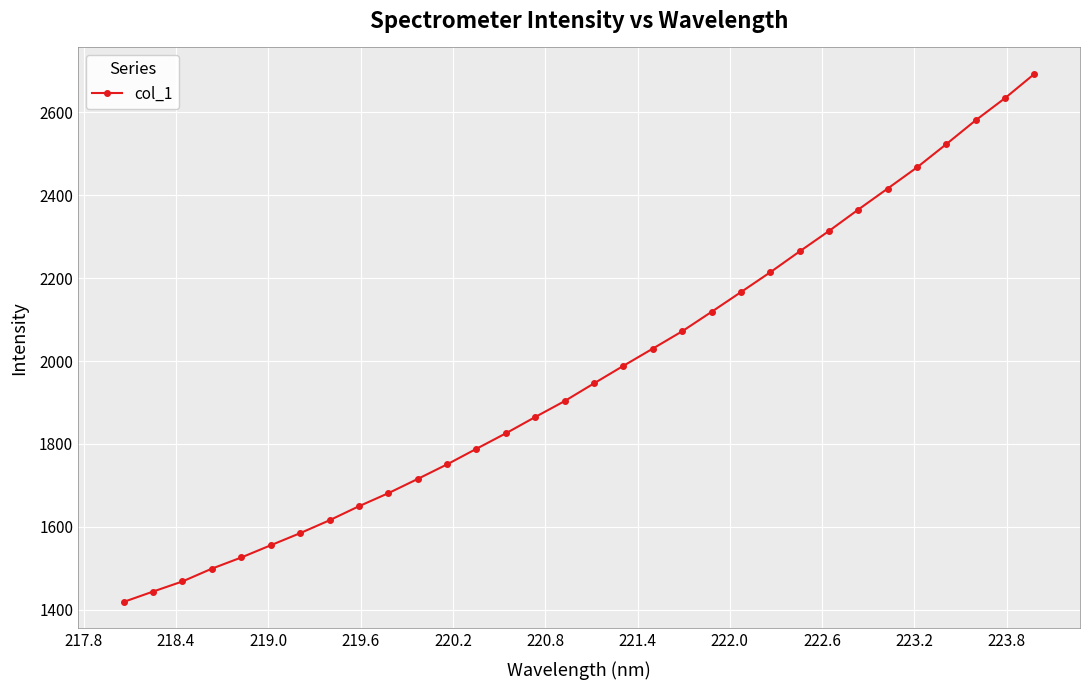

True or false: there are more than 2 points higher than both neighbors.

False